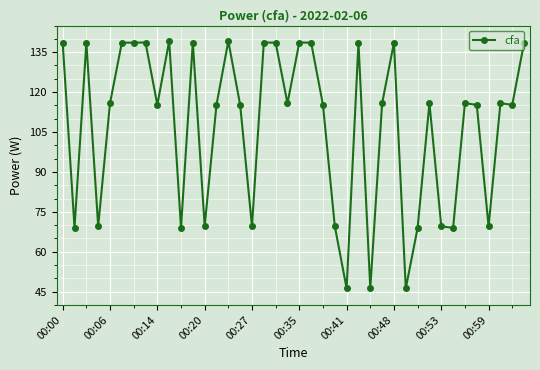

What is the value of the 18th point from the left?

138.6